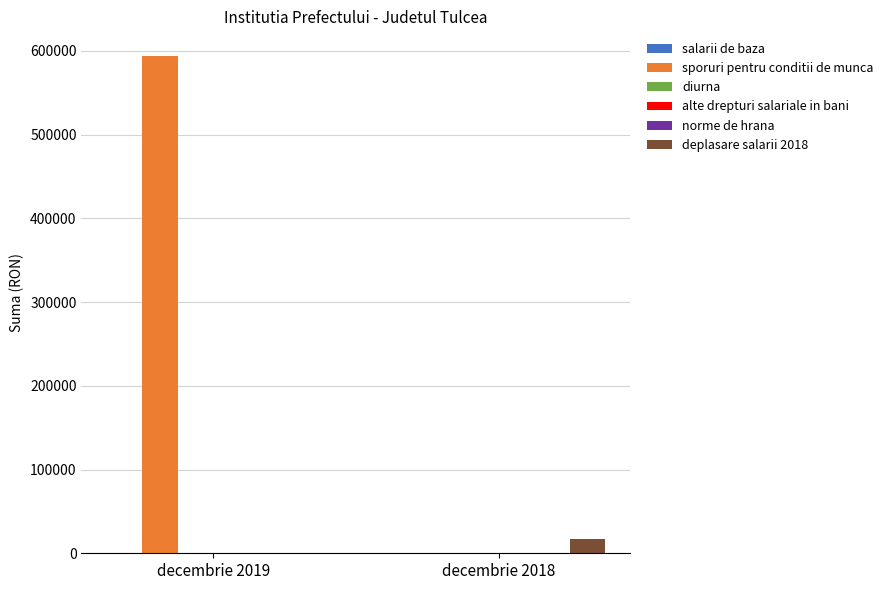

Reading left to right, extract all data points from this chart.

salarii de baza: decembrie 2019=0	decembrie 2018=0
sporuri pentru conditii de munca: decembrie 2019=593784	decembrie 2018=0
diurna: decembrie 2019=0	decembrie 2018=0
alte drepturi salariale in bani: decembrie 2019=0	decembrie 2018=0
norme de hrana: decembrie 2019=0	decembrie 2018=0
deplasare salarii 2018: decembrie 2019=0	decembrie 2018=16720